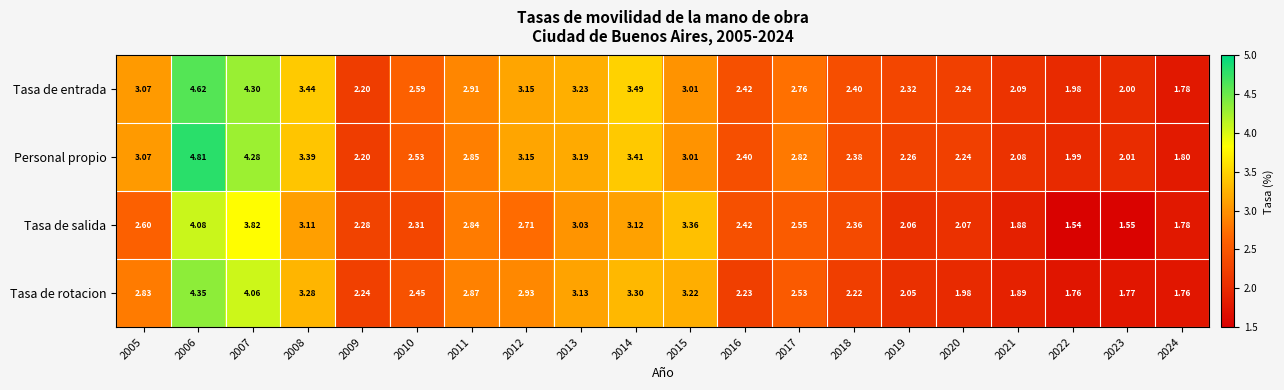

Rank the series by their maximum value, from highest to lowest.

Personal propio, Tasa de entrada, Tasa de rotacion, Tasa de salida